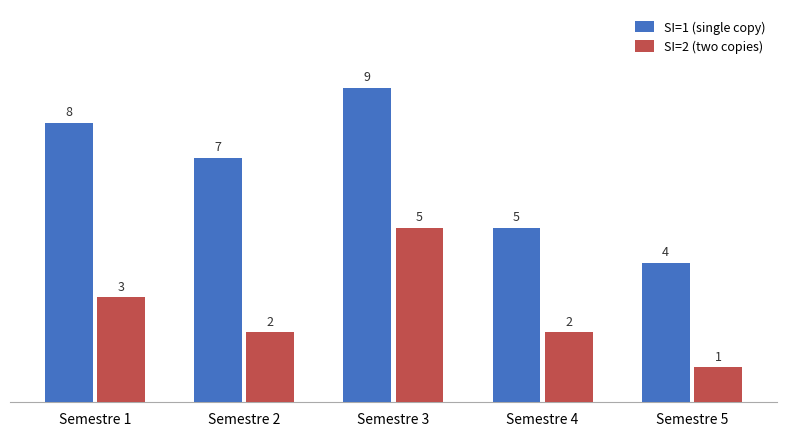

List the labels in order of SI=1 (single copy) value, largest first.

Semestre 3, Semestre 1, Semestre 2, Semestre 4, Semestre 5